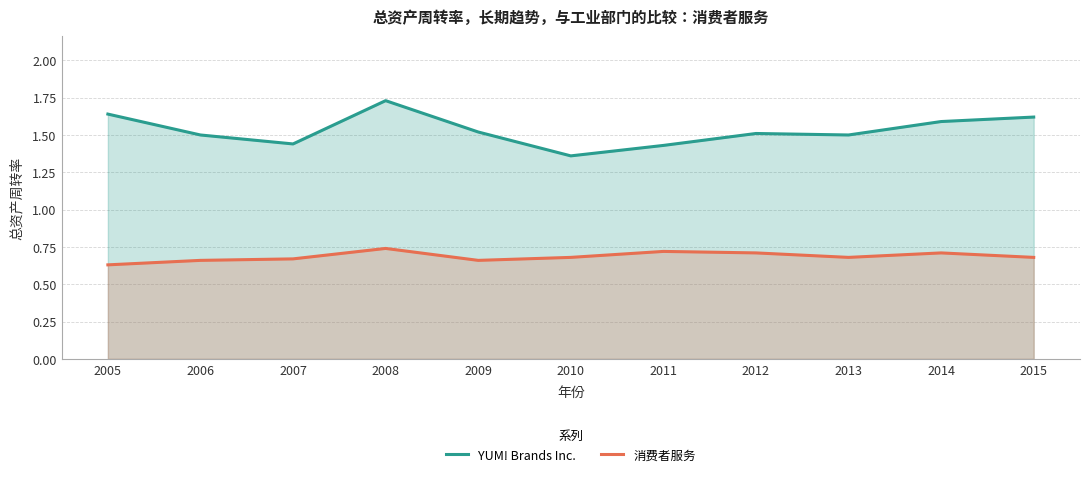

Reading left to right, extract all data points from this chart.

YUM! Brands Inc.: 2005=1.6	2006=1.5	2007=1.4	2008=1.7	2009=1.5	2010=1.4	2011=1.4	2012=1.5	2013=1.5	2014=1.6	2015=1.6
消费者服务: 2005=0.6	2006=0.7	2007=0.7	2008=0.7	2009=0.7	2010=0.7	2011=0.7	2012=0.7	2013=0.7	2014=0.7	2015=0.7